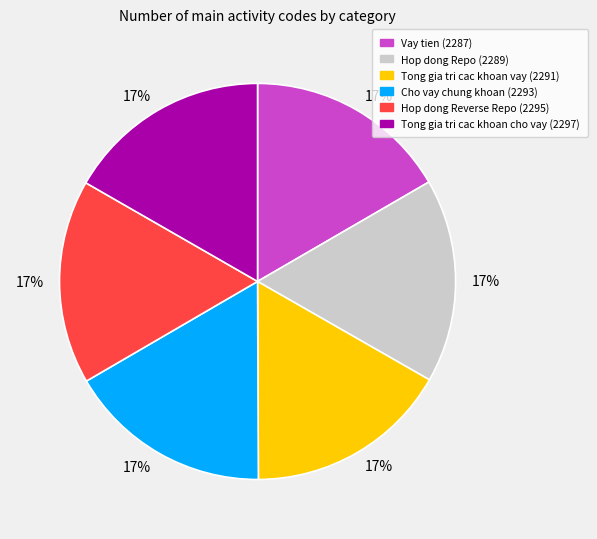

Is there any slice that represents more than half of the pie?

No